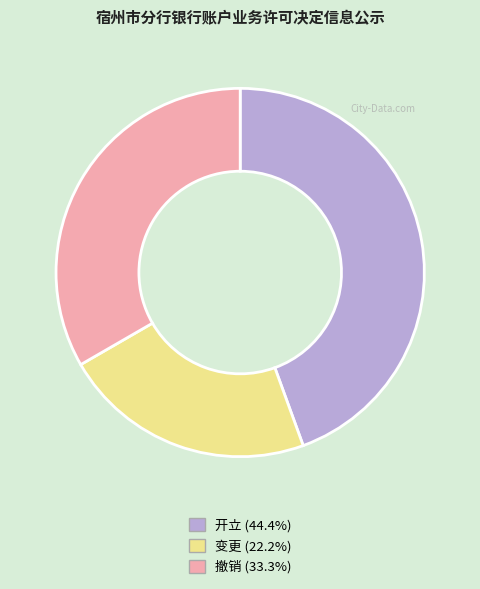

Approximately how many times larger is the value at 变更 (22.2%) compared to 撤销 (33.3%)?

0.7